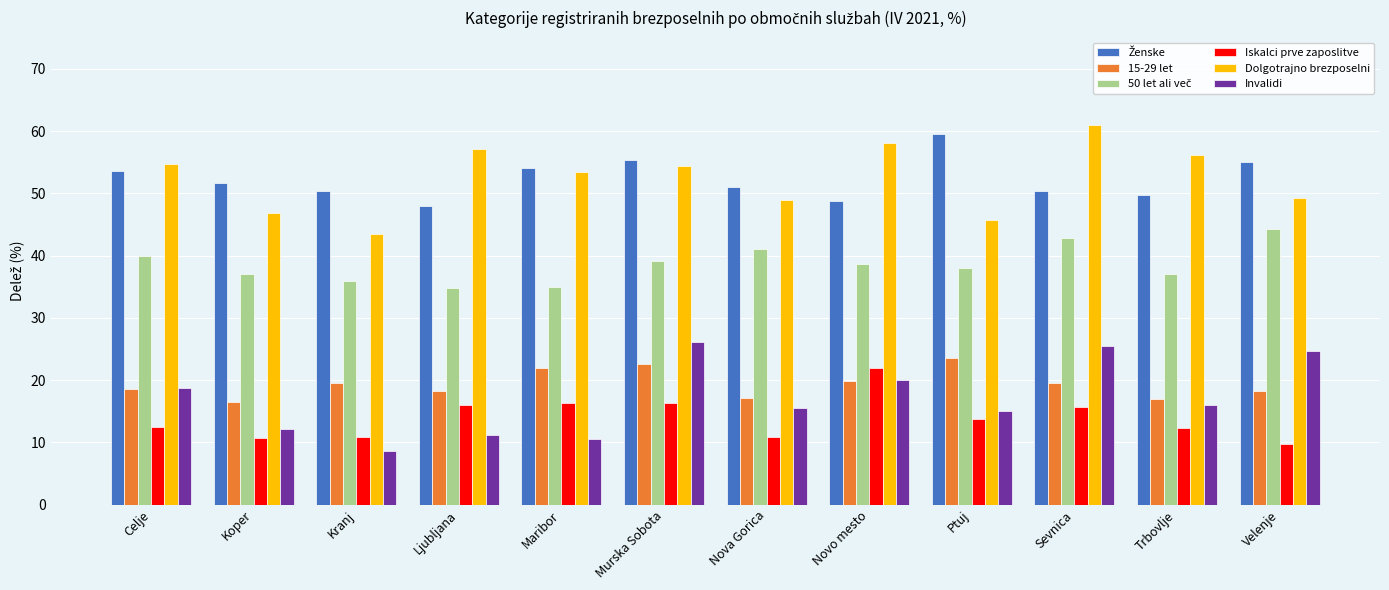

What is the total value across all series at Nova Gorica?

184.5